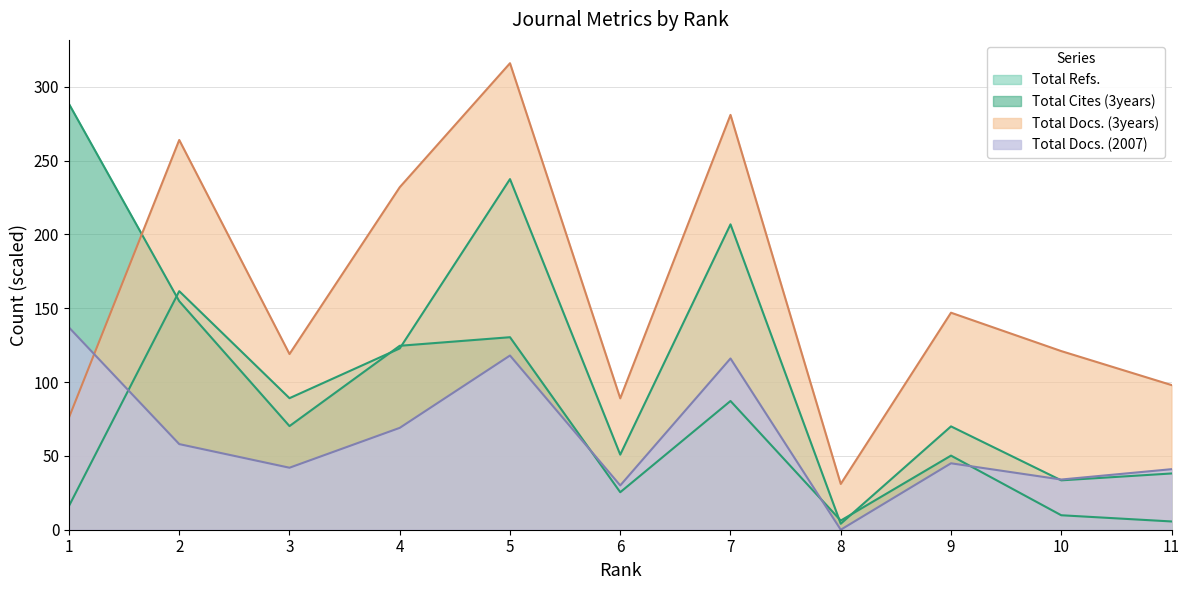

What are all the series names shown in the legend?

Total Docs. (2007), Total Docs. (3years), Total Refs., Total Cites (3years)